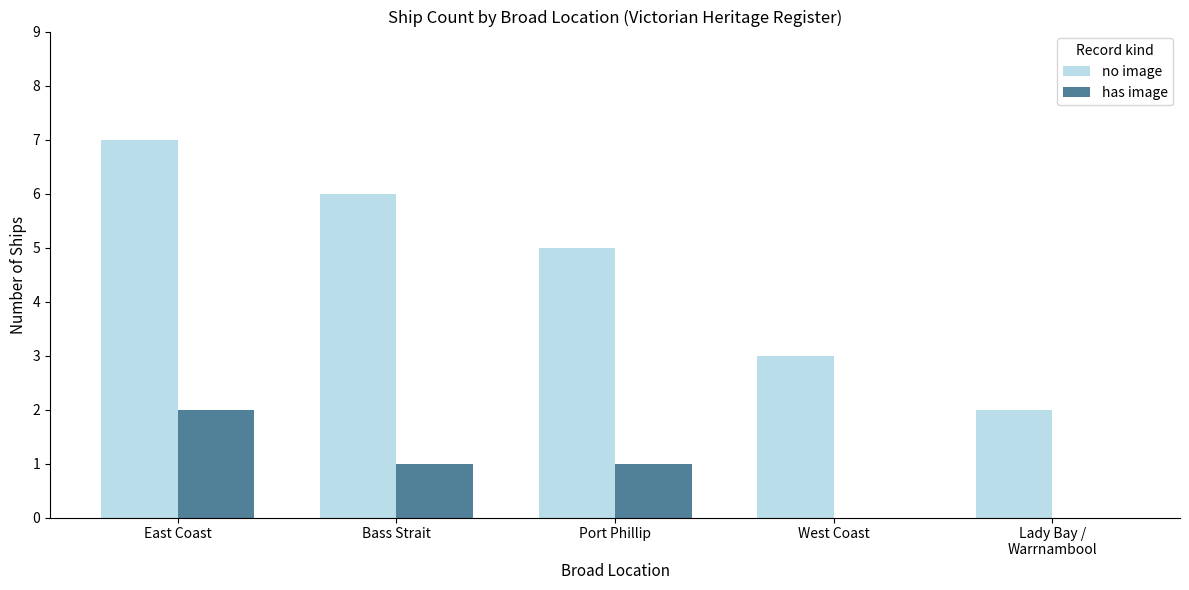

Reading left to right, list all the values displayed in this chart.

no image: East Coast=7	Bass Strait=6	Port Phillip=5	West Coast=3	Lady Bay /
Warrnambool=2
has image: East Coast=2	Bass Strait=1	Port Phillip=1	West Coast=0	Lady Bay /
Warrnambool=0